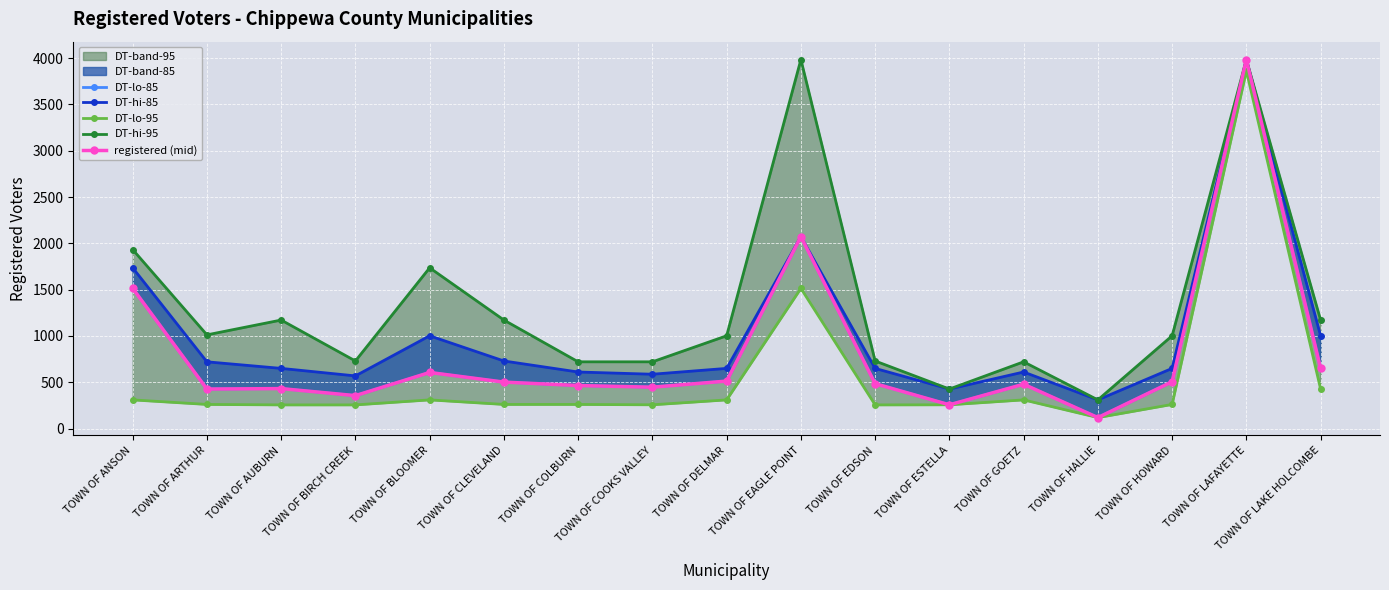

At which category does the chart reach its minimum across all series?

TOWN OF HALLIE